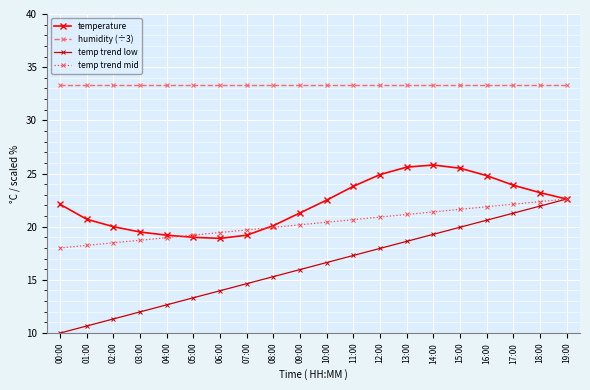

True or false: temp trend low has a value of 32.9 at 14:00.

False